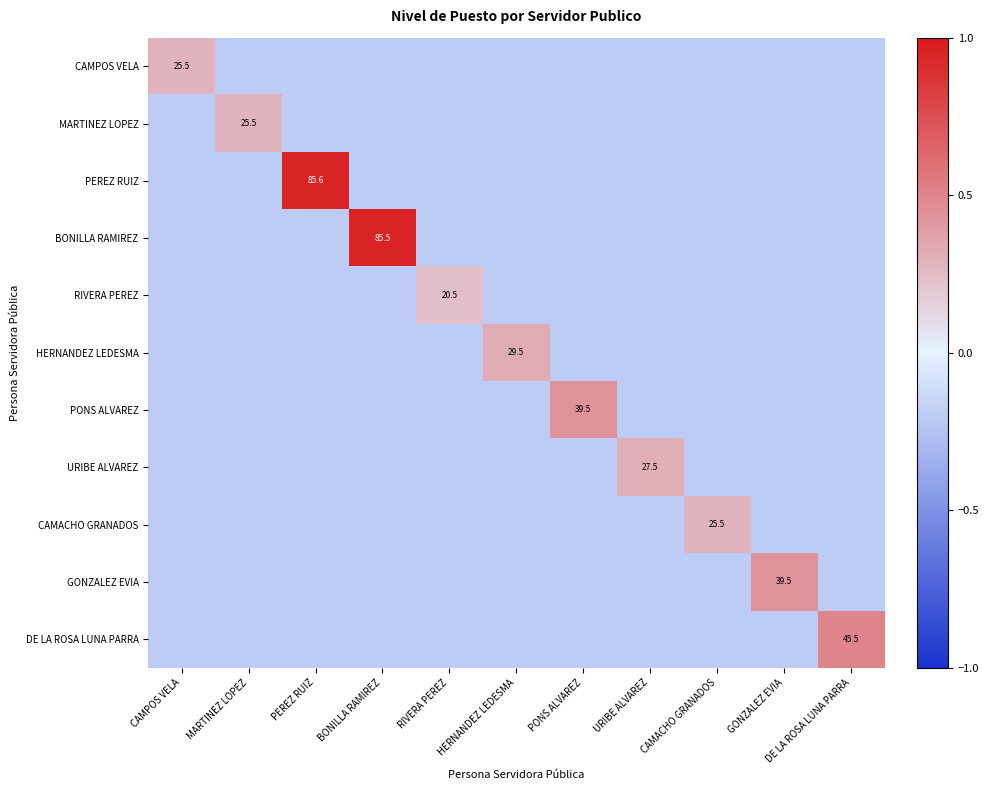

At which category is the sum across all series the highest?

PEREZ RUIZ